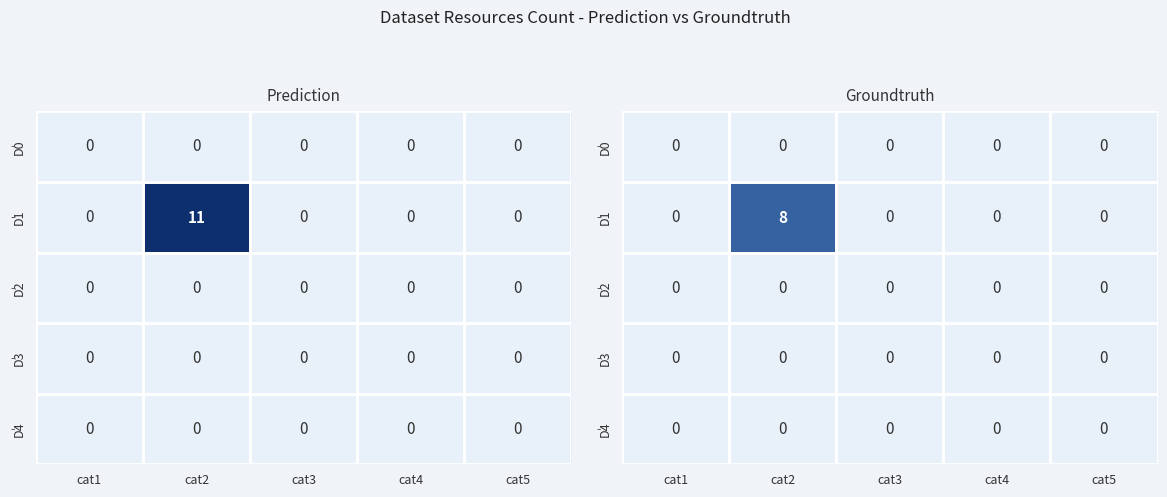

Where is D0 nearest to the value 0?

cat1